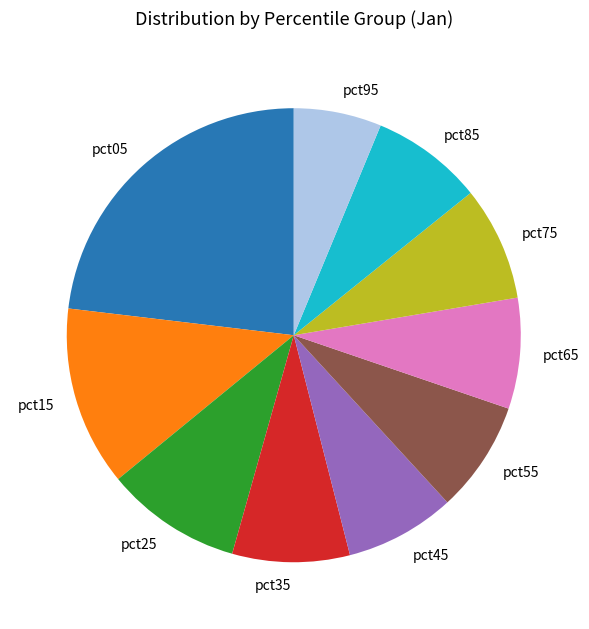

Is it true that pct95 is 6% of the pie?

True